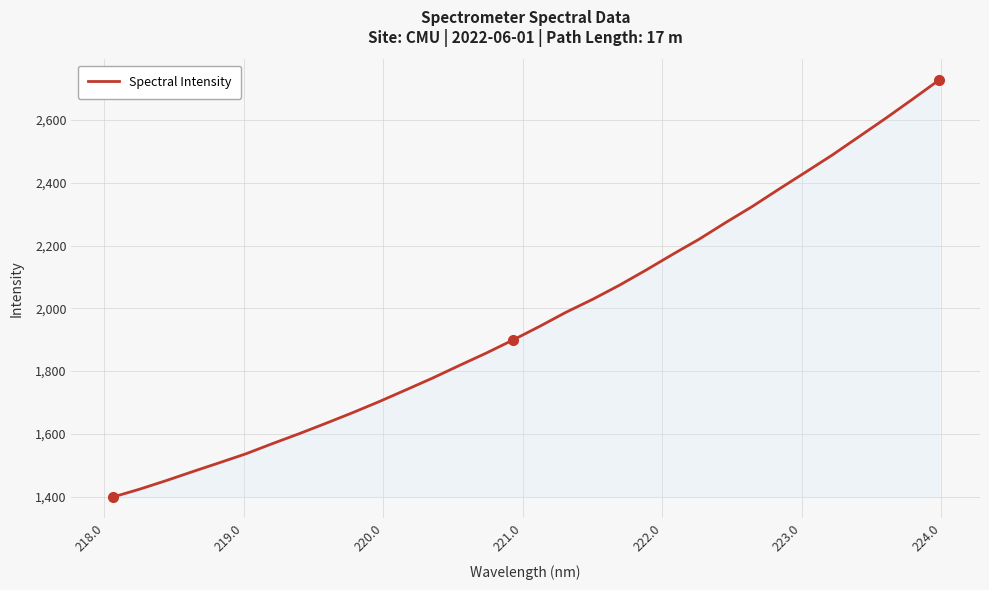

What is the minimum value shown in the chart?

1398.3